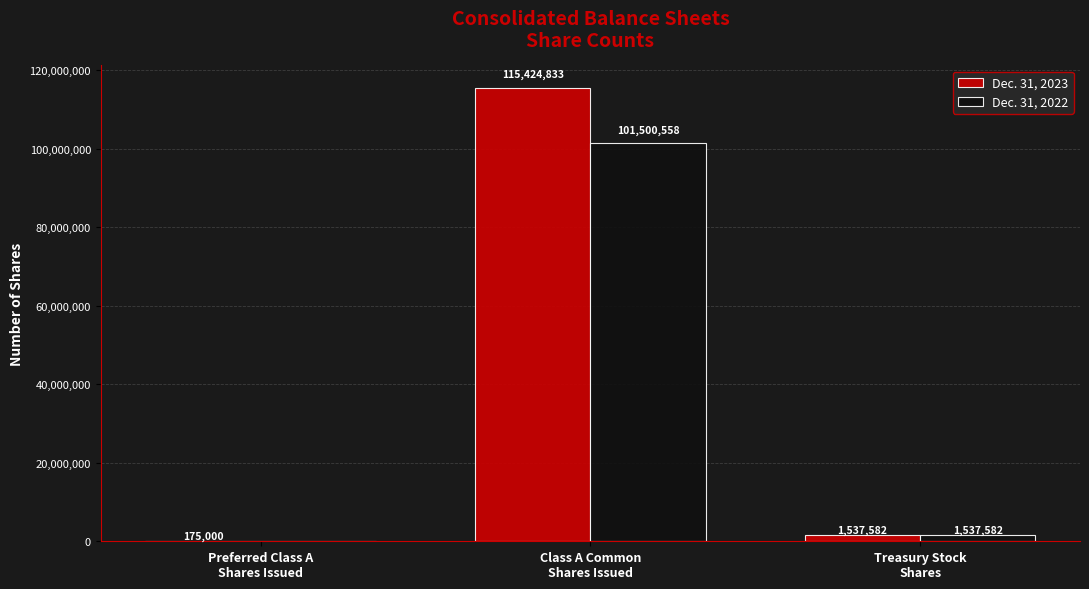

Which series has the largest total across all categories?

Dec. 31, 2023